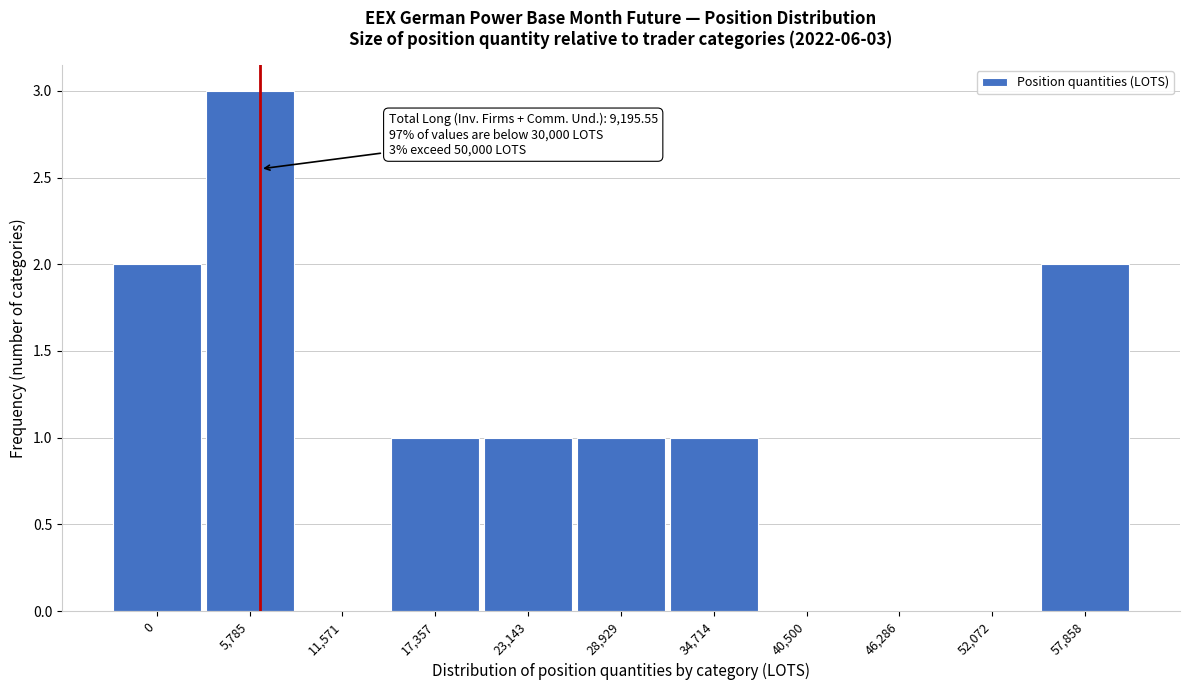

Reading right to left, what are all the values shown in this chart?

57,858=2	52,072=0	46,286=0	40,500=0	34,714=1	28,929=1	23,143=1	17,357=1	11,571=0	5,785=3	0=2